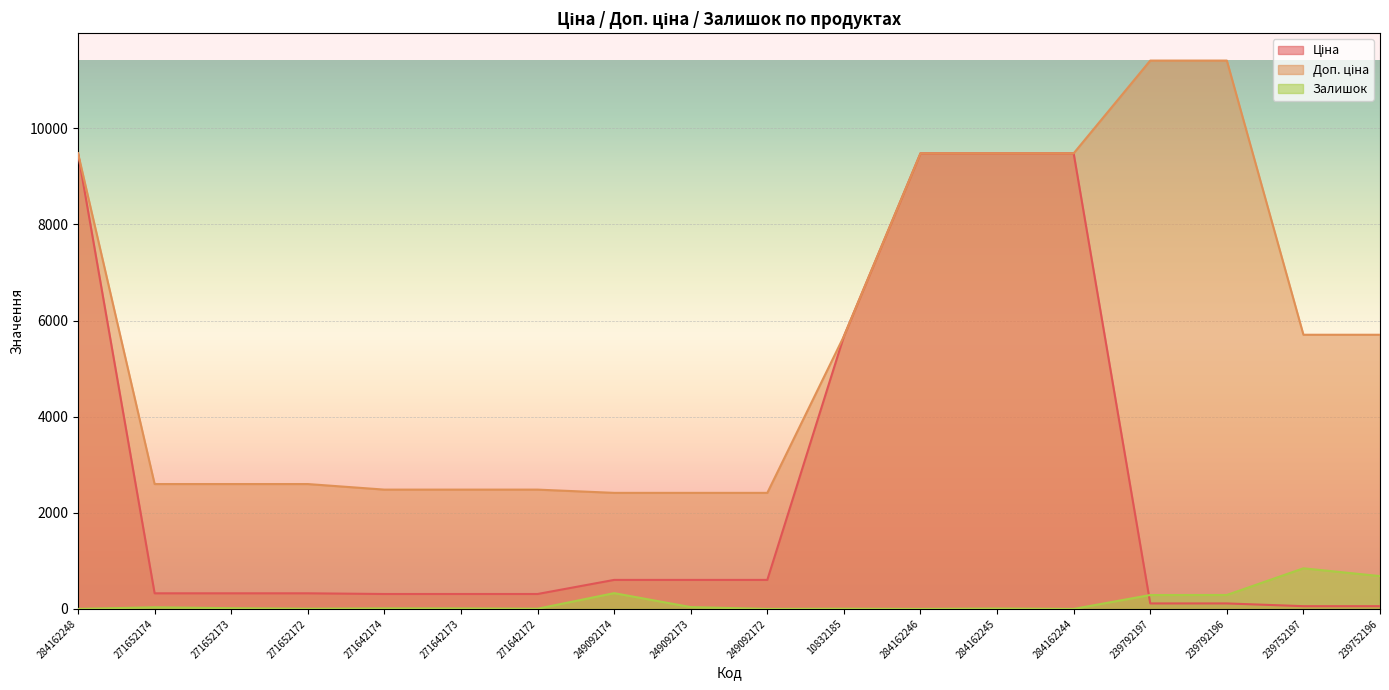

What is the difference between the maximum and second lowest values in the Доп. ціна series?

8995.2